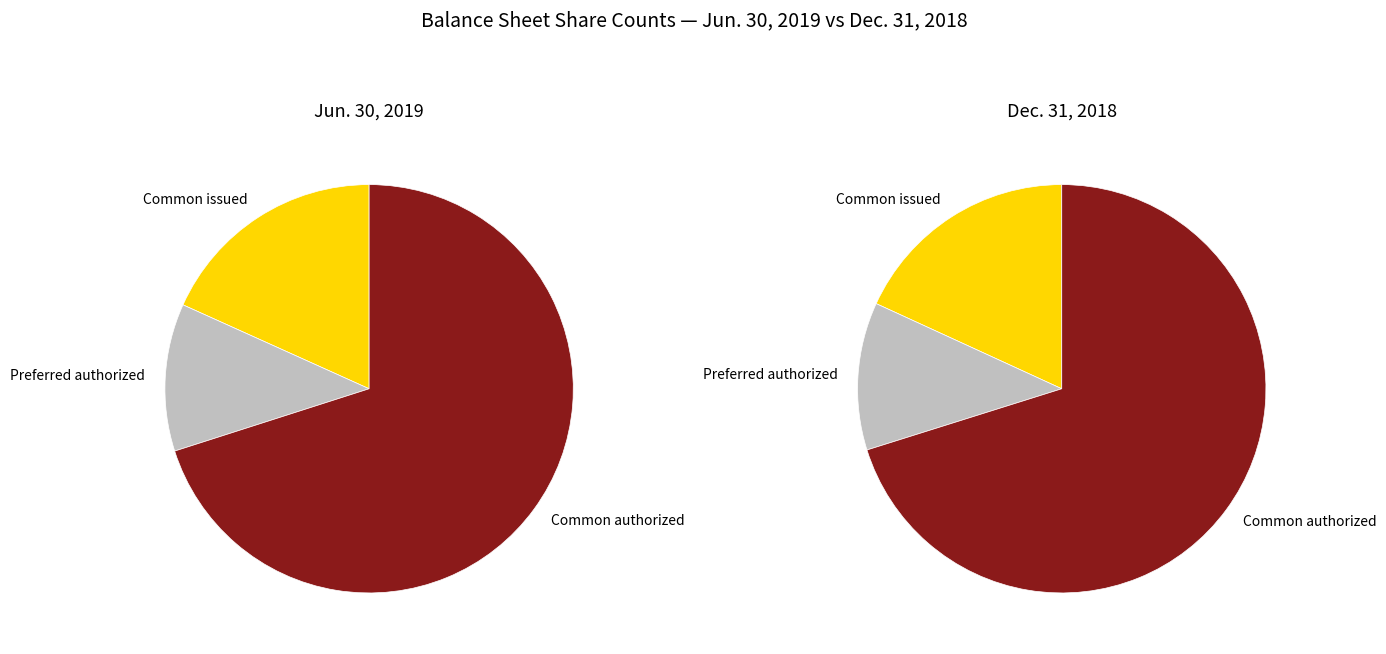

Rank the series by their maximum value, from lowest to highest.

Preferred stock, shares authorized, Common stock, shares issued, Common stock, shares authorized